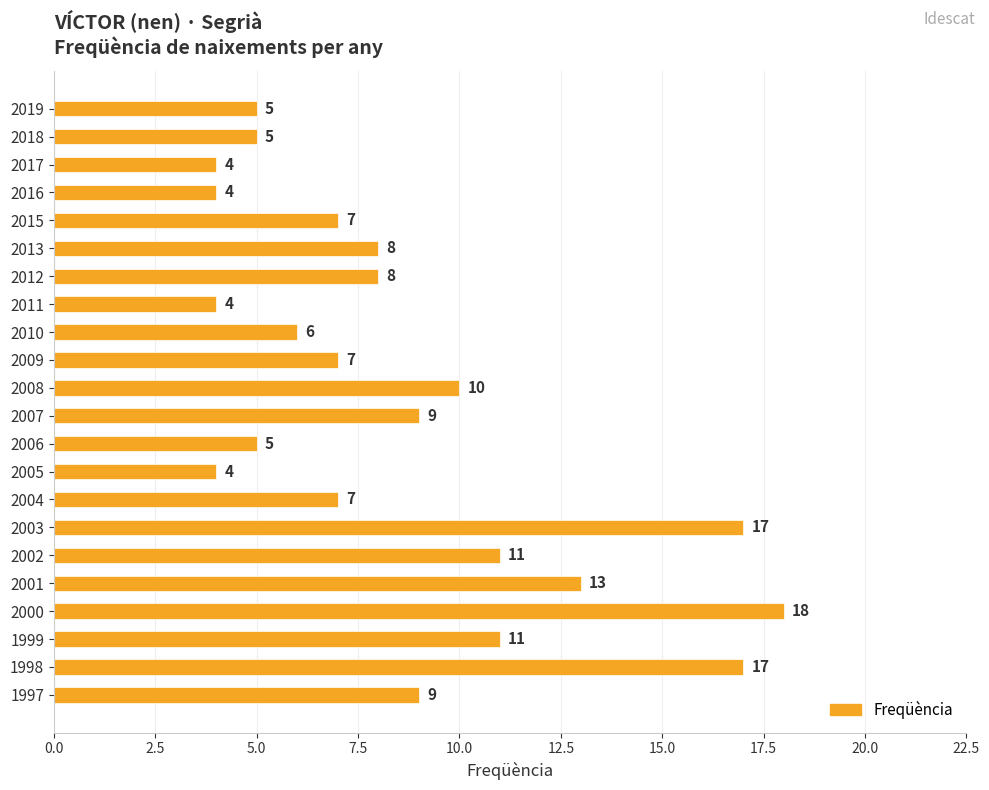

What is the minimum value shown in the chart?

4